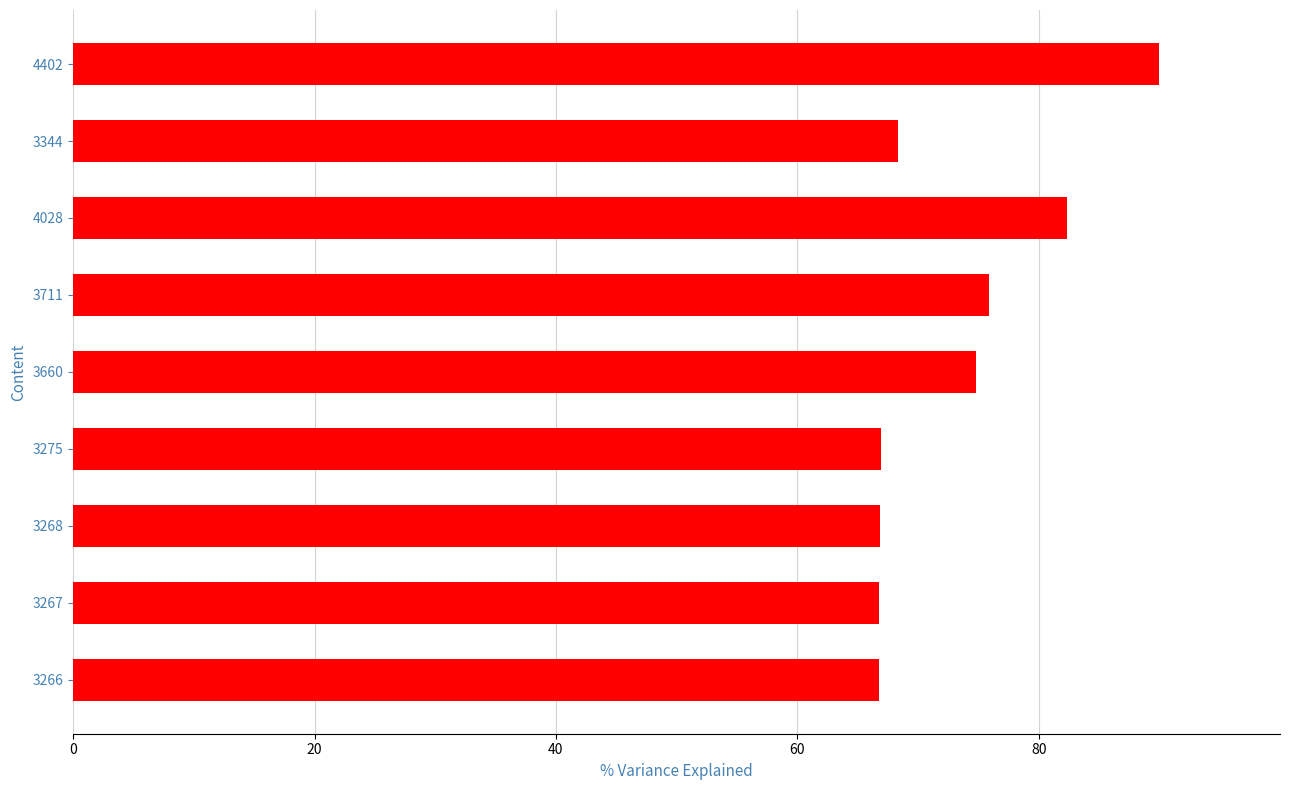

The chart shows a value of 82.4 at 4028. True or false?

True